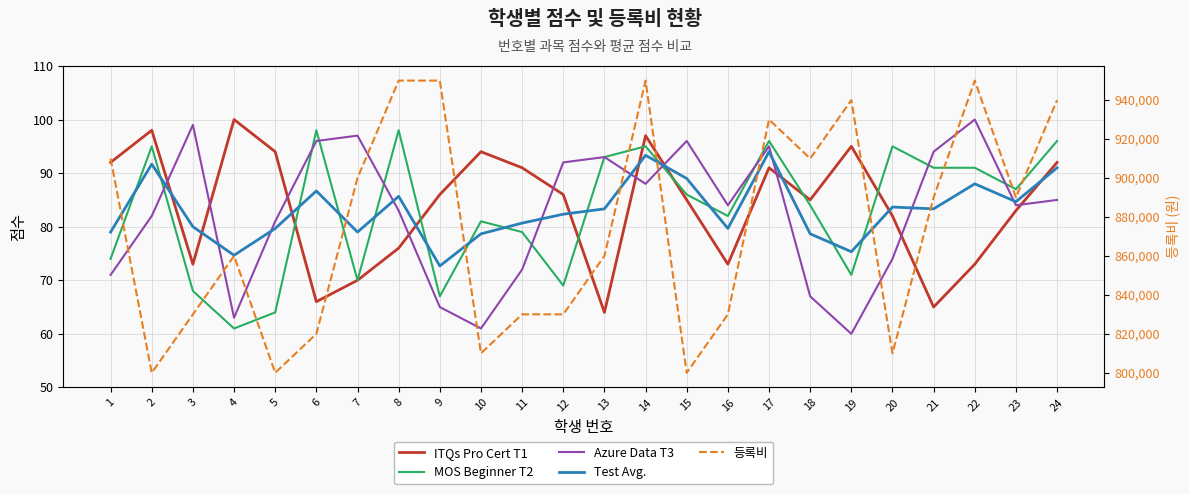

Read the ITQs Pro Cert T1 value at 14.

97.0